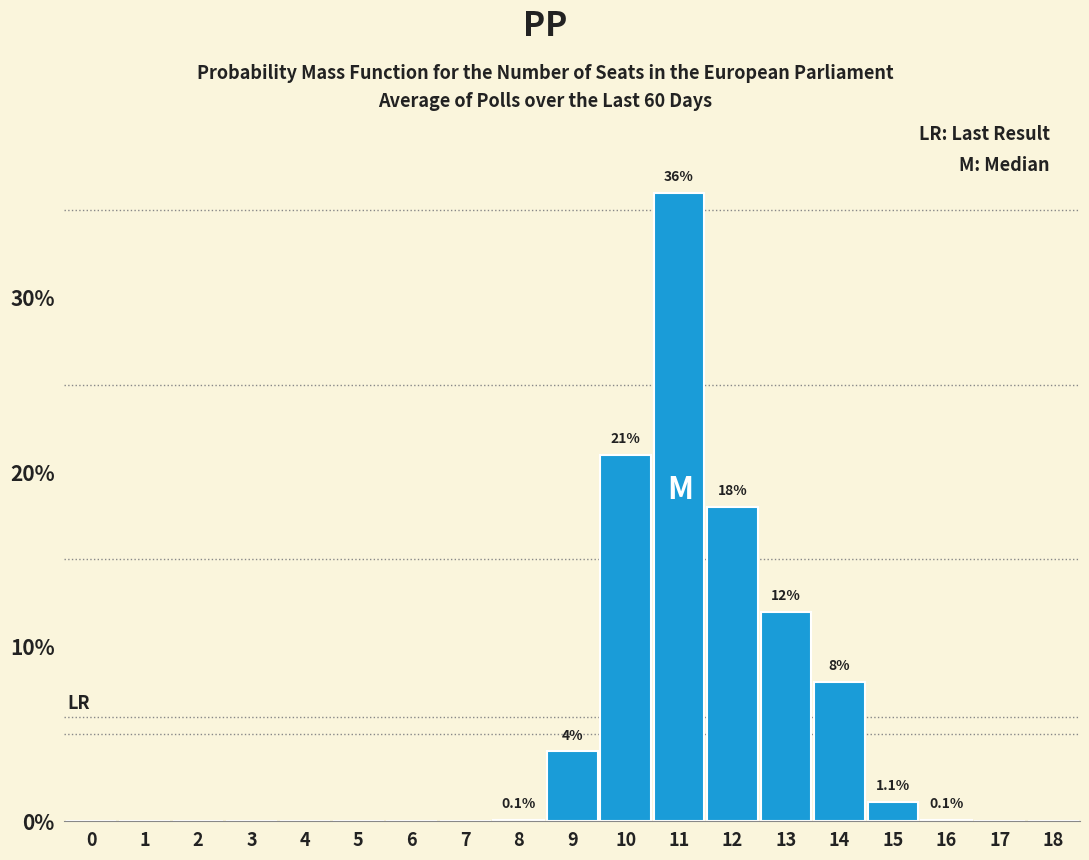

The value at 9 is 1.2. True or false?

False